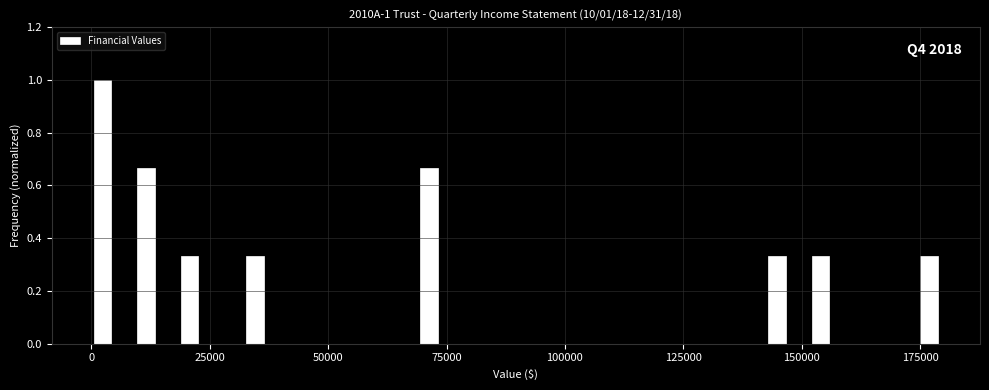

Read against the x-axis, roughly where is the centre of the tallest bar?

0